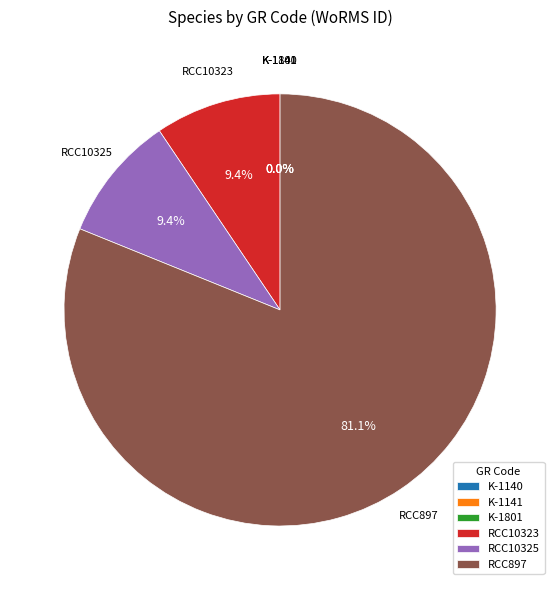

Which category has the biggest portion of the pie?

RCC897